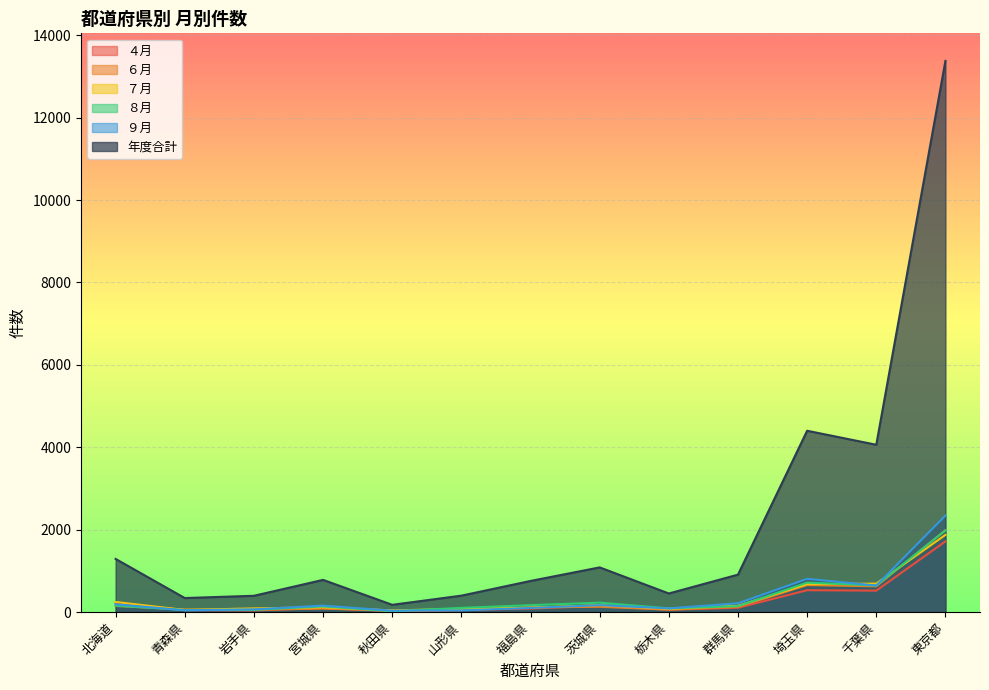

How many lines are shown in the chart?

6